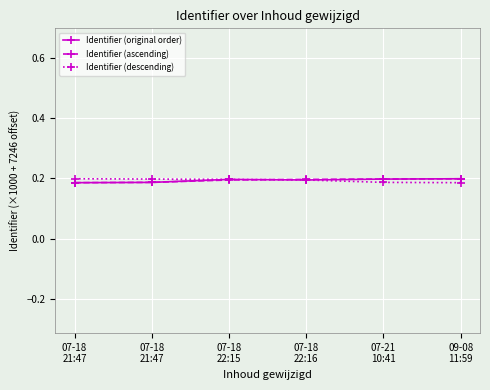

The value of Identifier (descending) at 07-18
22:16 is 0.2. True or false?

True